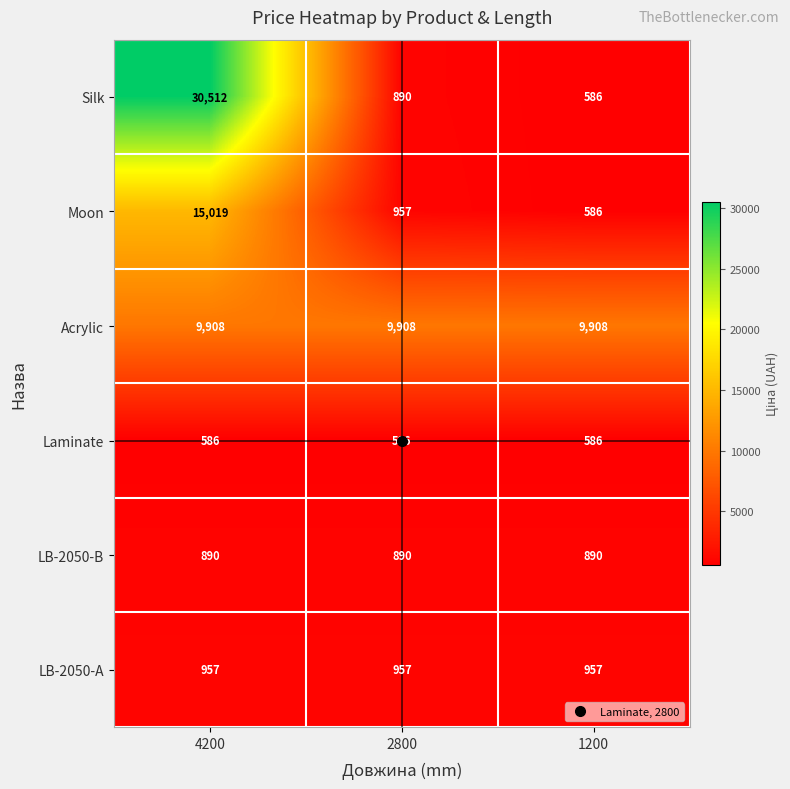

What is the average value of the Acrylic series?

9908